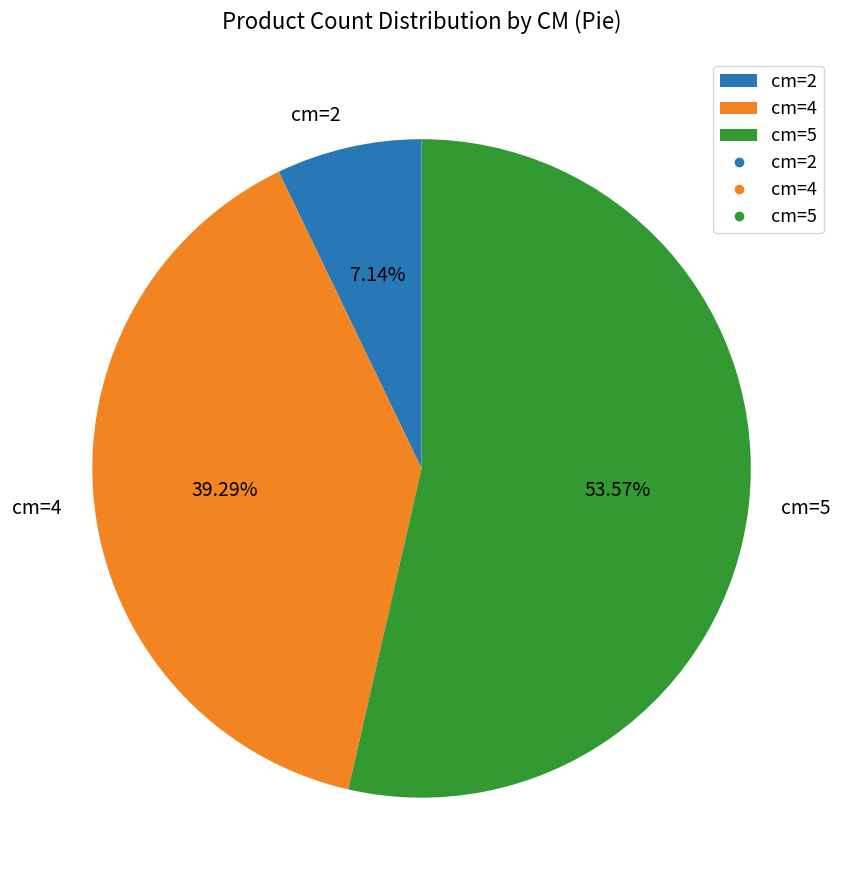

Count the number of slices in the pie.

3